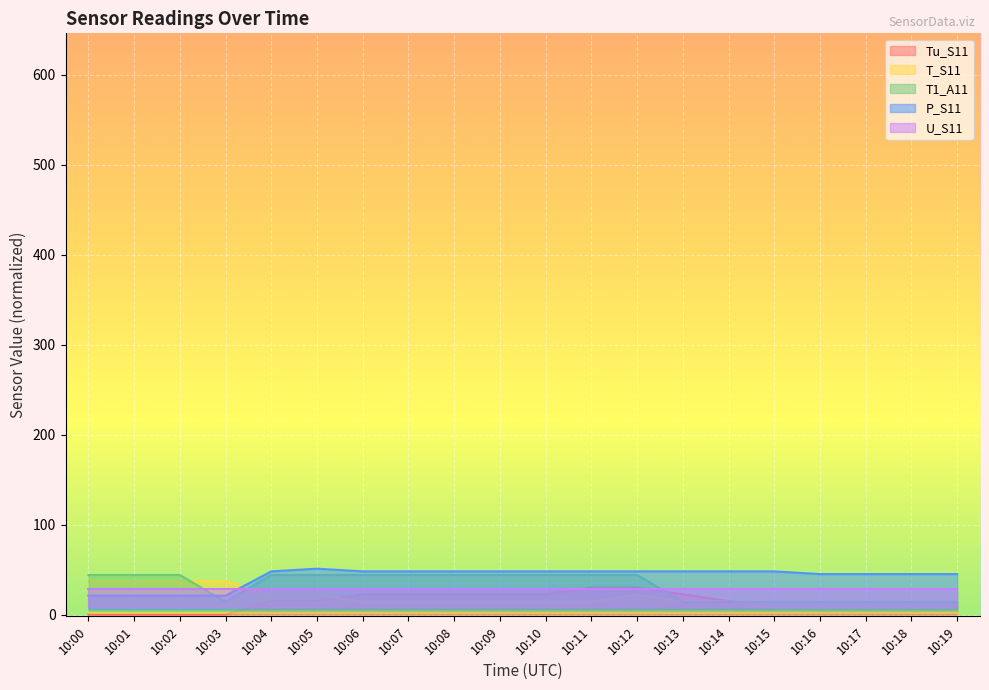

How many values in the Tu_S11 series exceed 14?

11